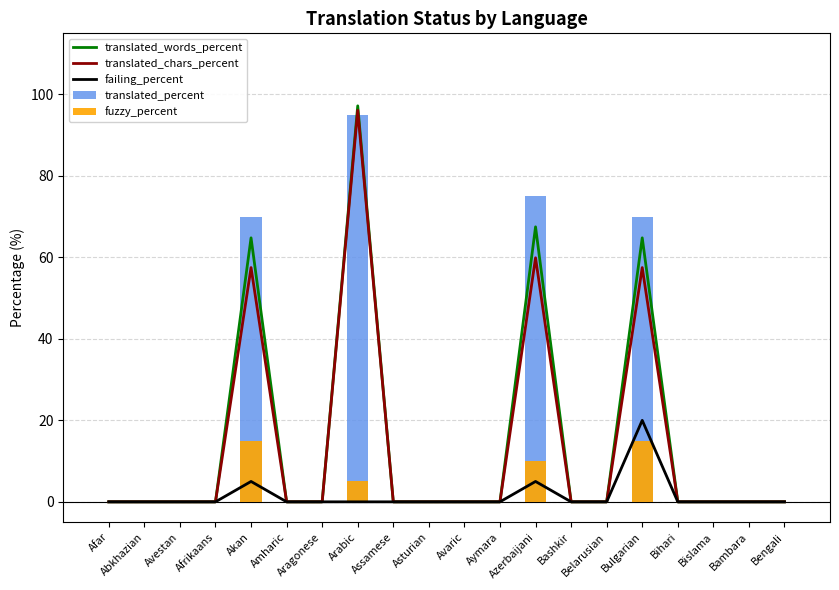

List the labels in order of fuzzy_percent value, largest first.

Akan, Bulgarian, Azerbaijani, Arabic, Afar, Abkhazian, Avestan, Afrikaans, Amharic, Aragonese, Assamese, Asturian, Avaric, Aymara, Bashkir, Belarusian, Bihari, Bislama, Bambara, Bengali